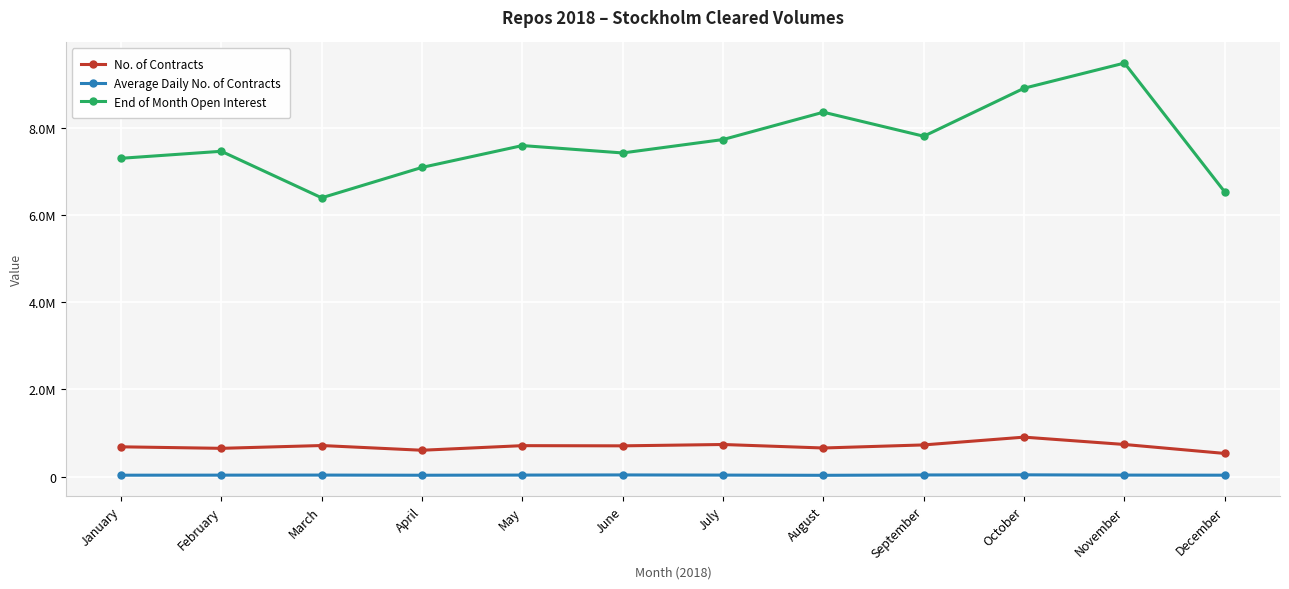

Does the chart have visible grid lines?

Yes